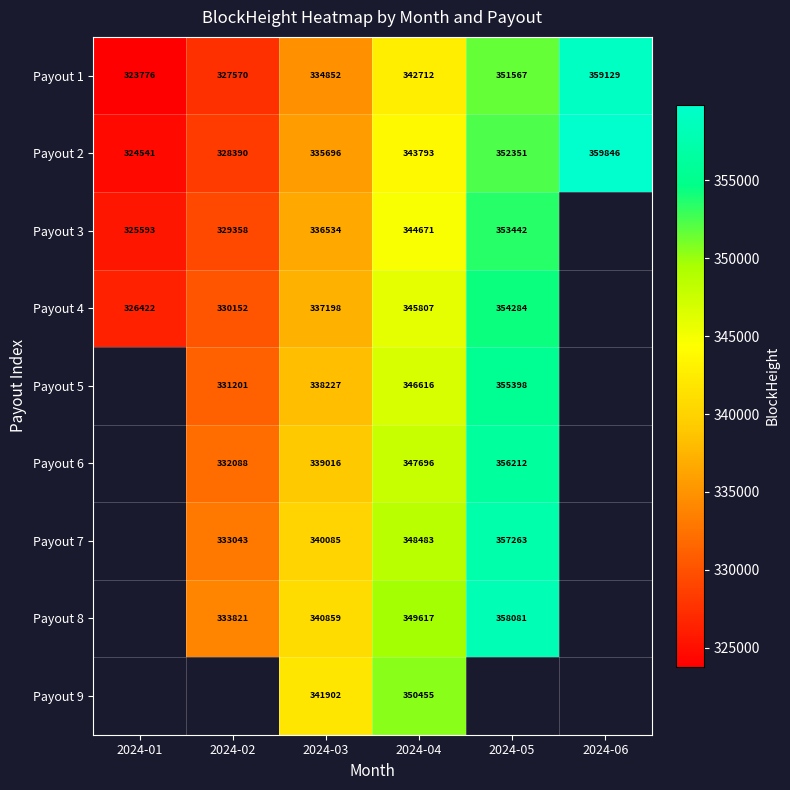

Is it true that Payout 2 equals 335696 at 2024-03?

True